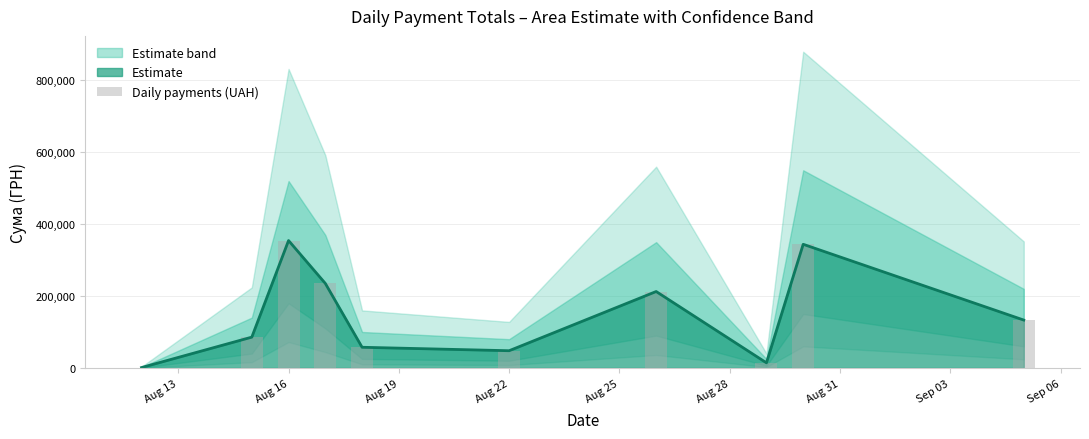

What is the highest value of the Estimate series?

354427.6